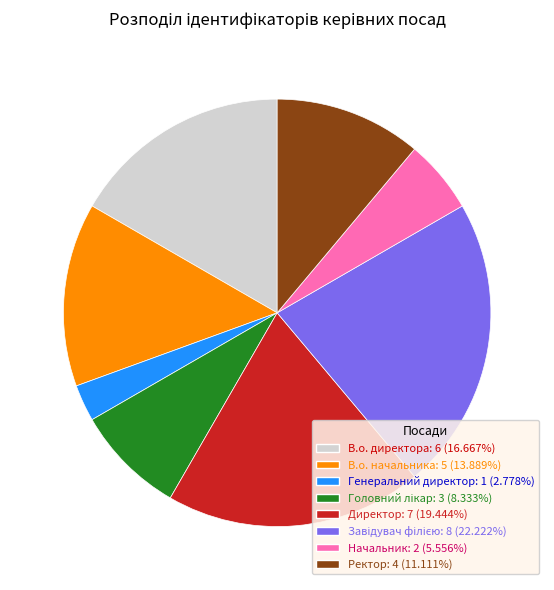

Which slice is the smallest?

Генеральний директор